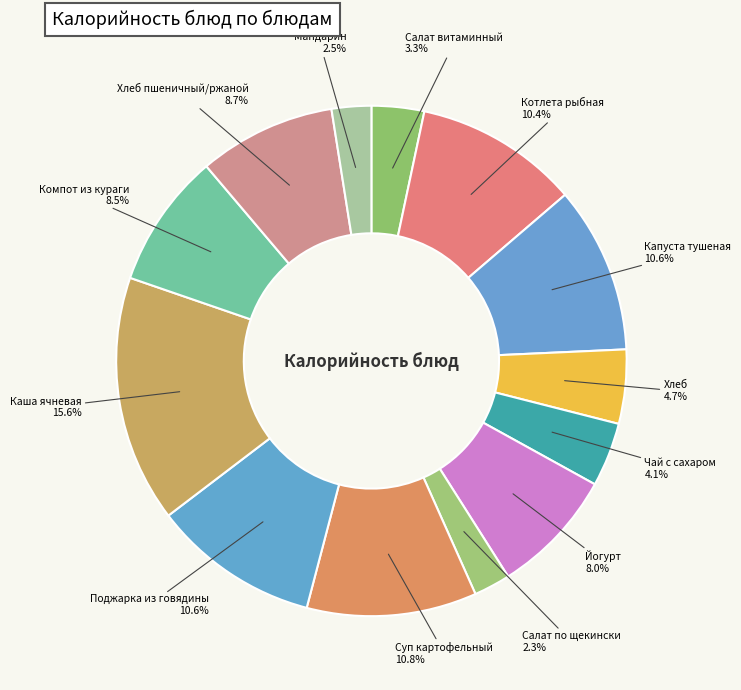

Which category has the smallest portion of the pie?

Салат по щекински